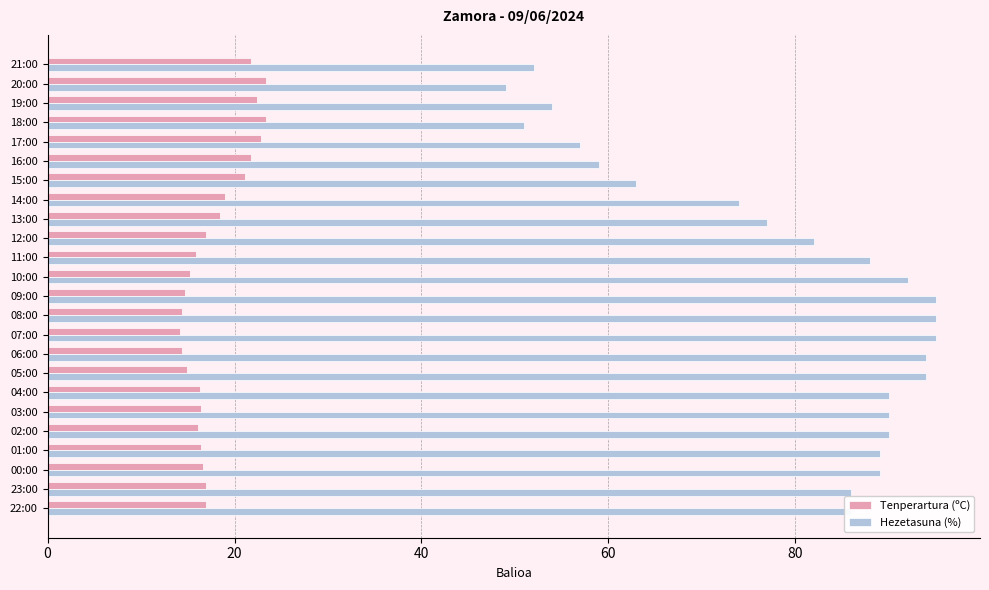

List the series in order of their peak value, highest first.

Hezetasuna (%), Tenperartura (ºC)